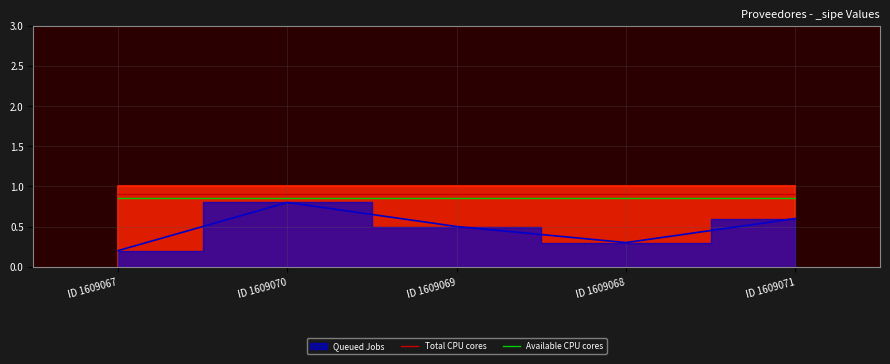

At which label does Available CPU cores reach its peak?

ID 1609067